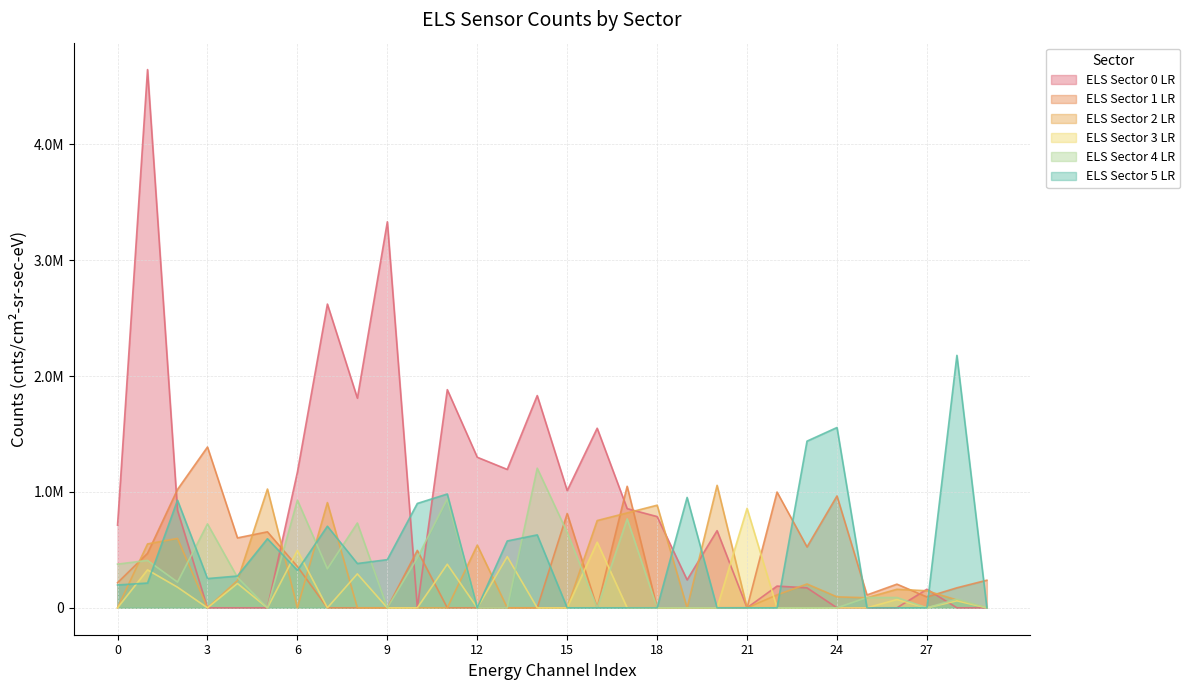

What are all the series names shown in the legend?

ELS Sector 0 LR, ELS Sector 1 LR, ELS Sector 2 LR, ELS Sector 3 LR, ELS Sector 4 LR, ELS Sector 5 LR